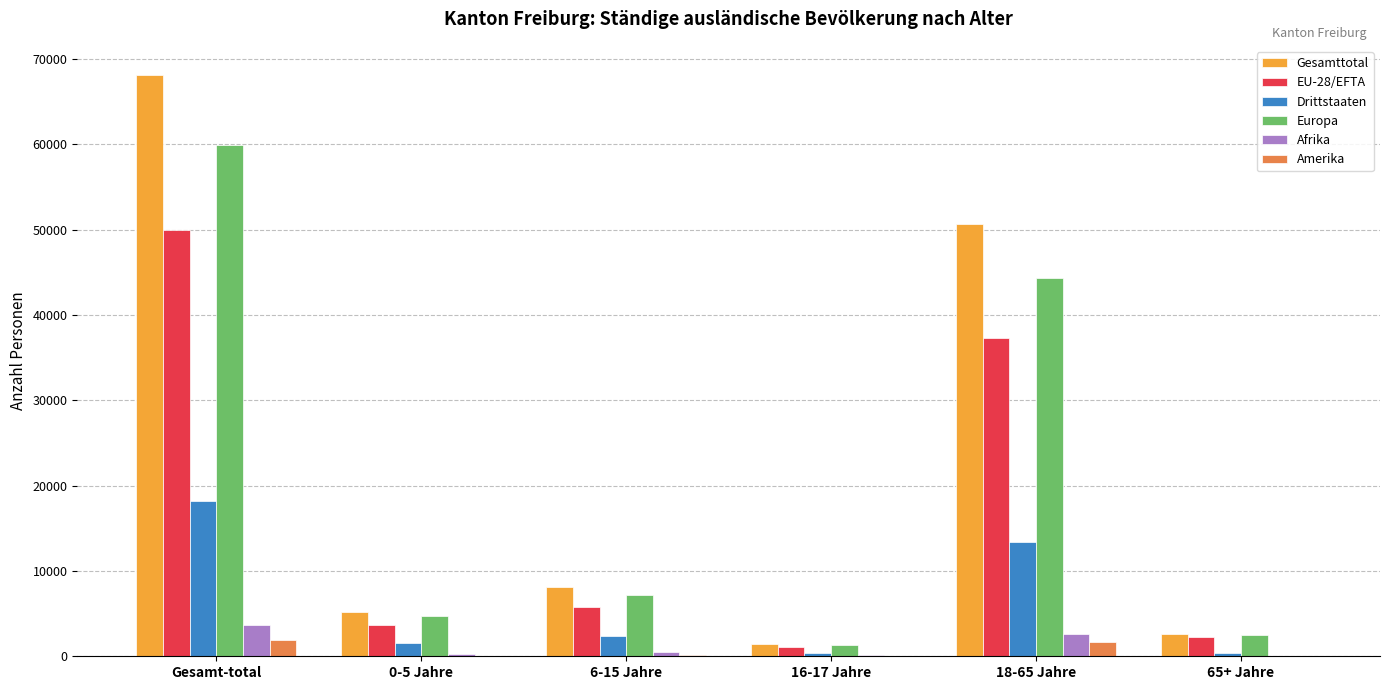

How many series are shown in this chart?

6